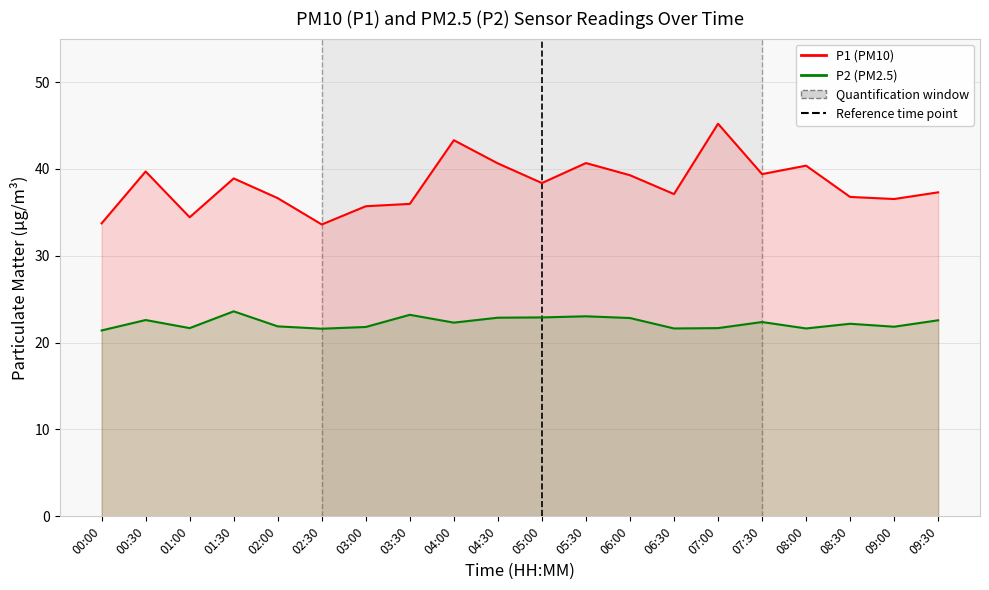

Reading left to right, what are all the values shown in this chart?

P1 (PM10): 00:00=33.7	00:30=39.7	01:00=34.4	01:30=38.9	02:00=36.6	02:30=33.6	03:00=35.7	03:30=36.0	04:00=43.3	04:30=40.6	05:00=38.4	05:30=40.7	06:00=39.3	06:30=37.1	07:00=45.2	07:30=39.4	08:00=40.4	08:30=36.8	09:00=36.5	09:30=37.3
P2 (PM2.5): 00:00=21.4	00:30=22.6	01:00=21.7	01:30=23.6	02:00=21.9	02:30=21.6	03:00=21.8	03:30=23.2	04:00=22.3	04:30=22.9	05:00=22.9	05:30=23.0	06:00=22.8	06:30=21.6	07:00=21.7	07:30=22.4	08:00=21.6	08:30=22.2	09:00=21.8	09:30=22.6